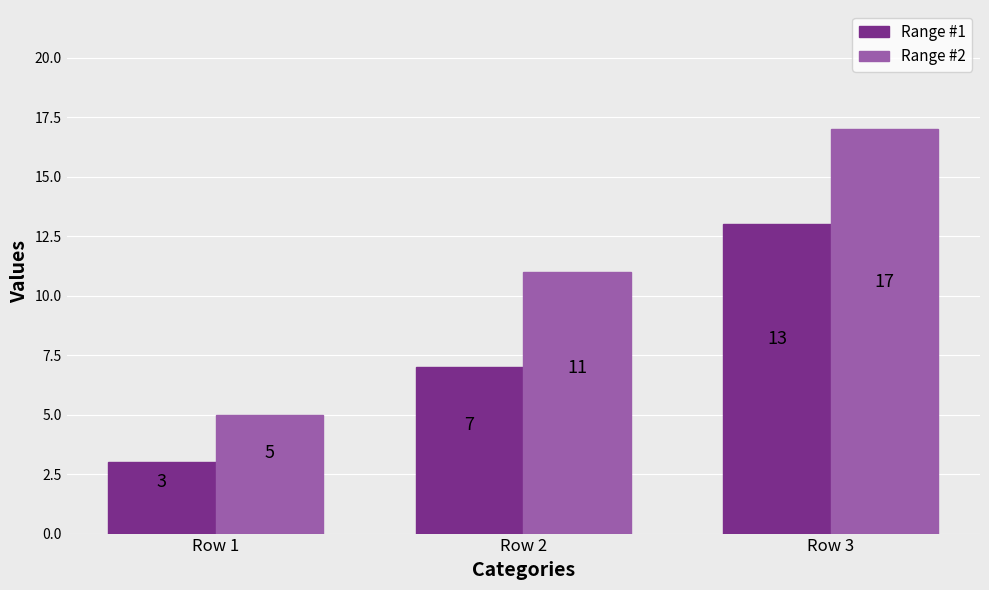

At which label is Range #1 closest to 8?

Row 2